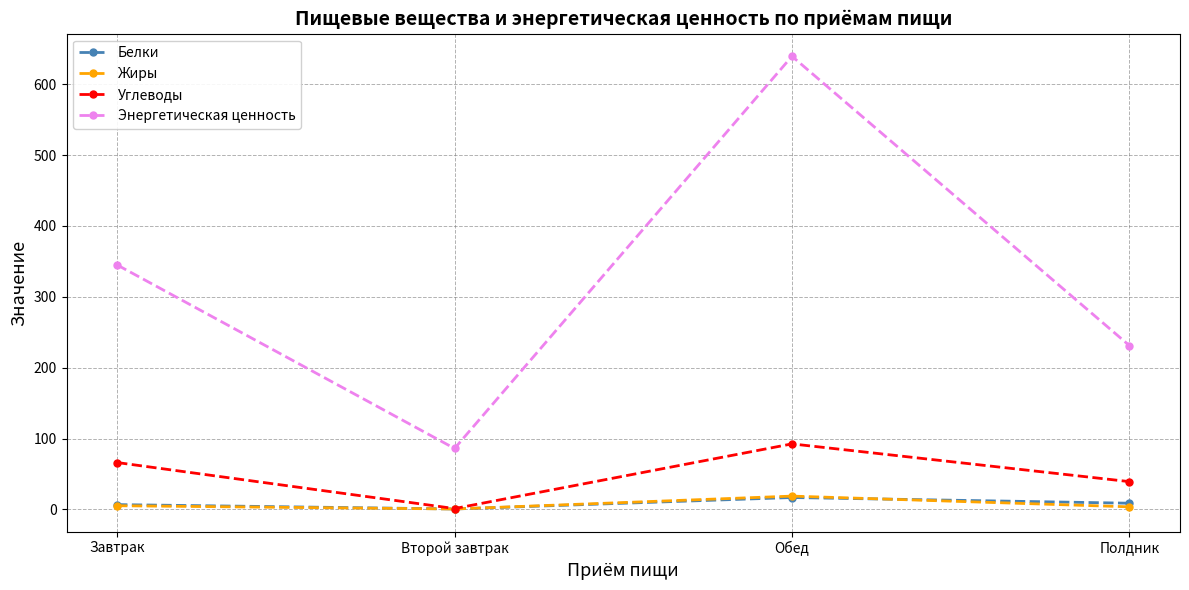

Where is the first local minimum for Углеводы?

Второй завтрак